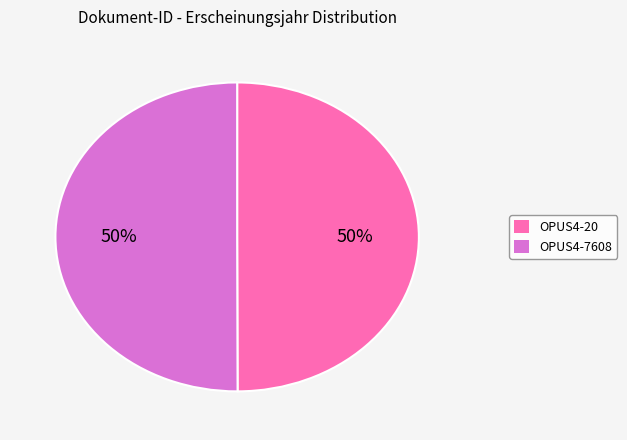

What percentage is the OPUS4-7608 slice, to the nearest percent?

50%